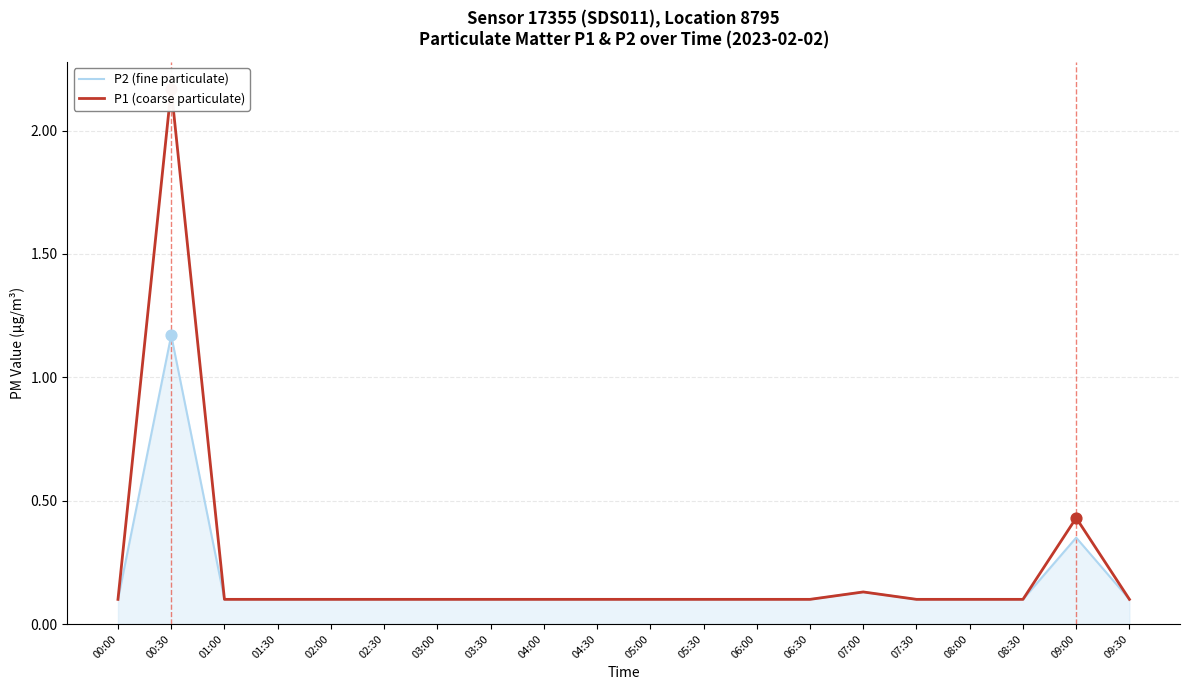

Which series has the largest total across all categories?

P1 (coarse particulate)